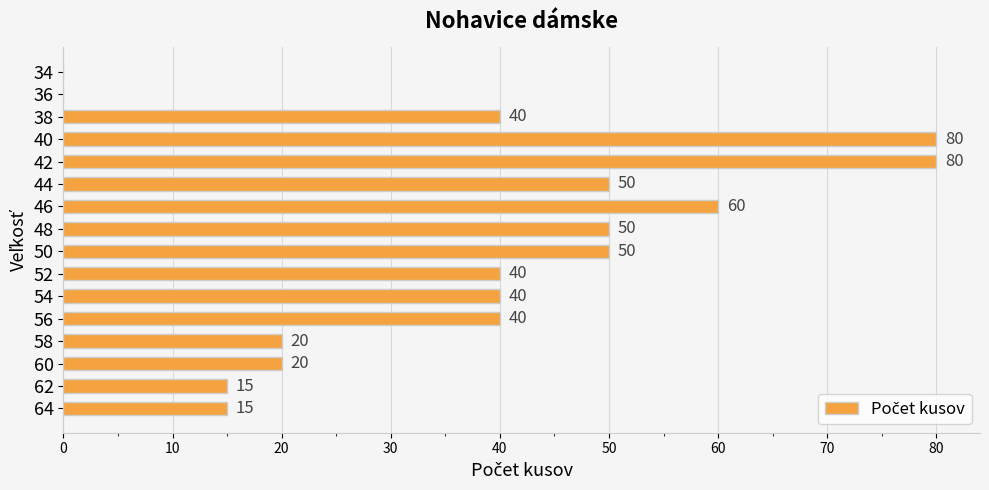

How many positive values are there?

14